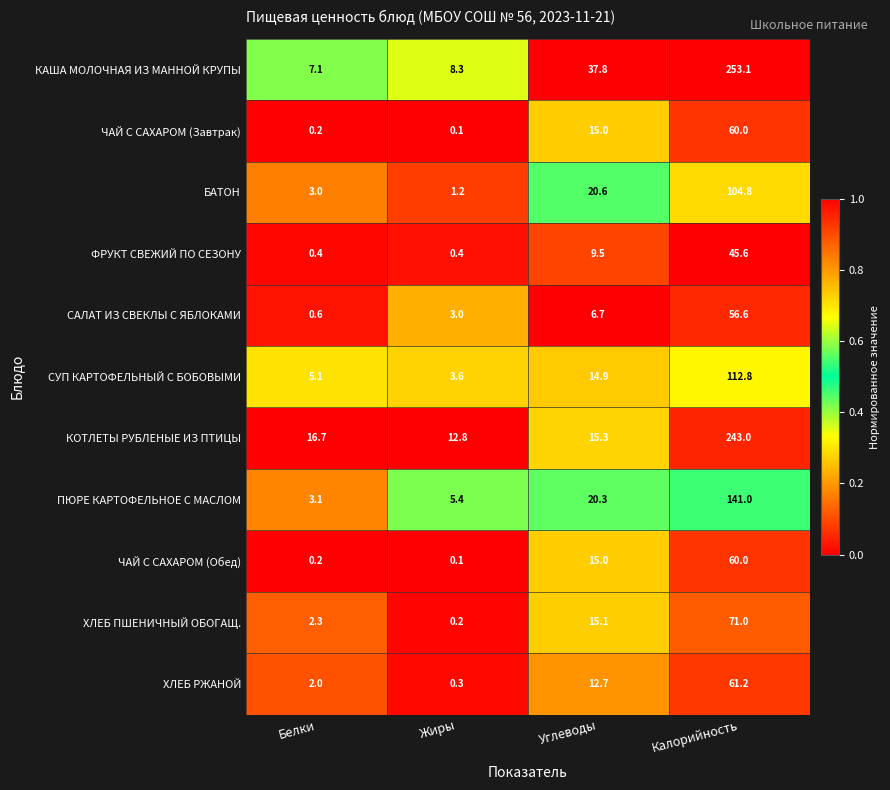

What is the difference between the БАТОН values at Белки and Жиры?

1.8